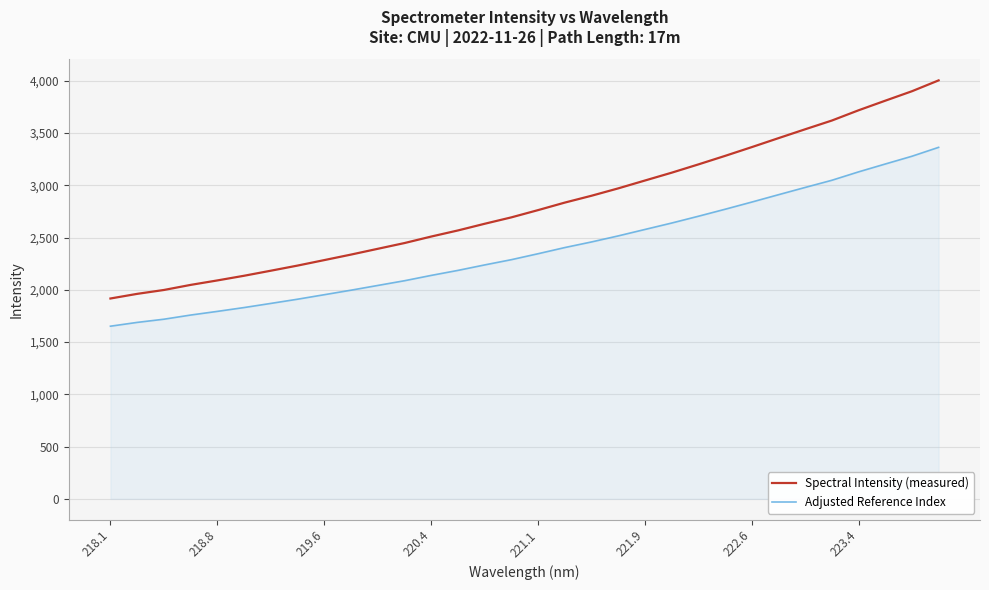

True or false: Spectral Intensity (measured) and Adjusted Reference Index intersect in this chart.

False